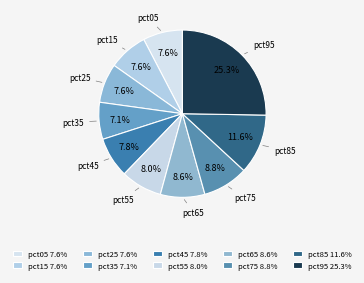

How many slices are in this pie chart?

10